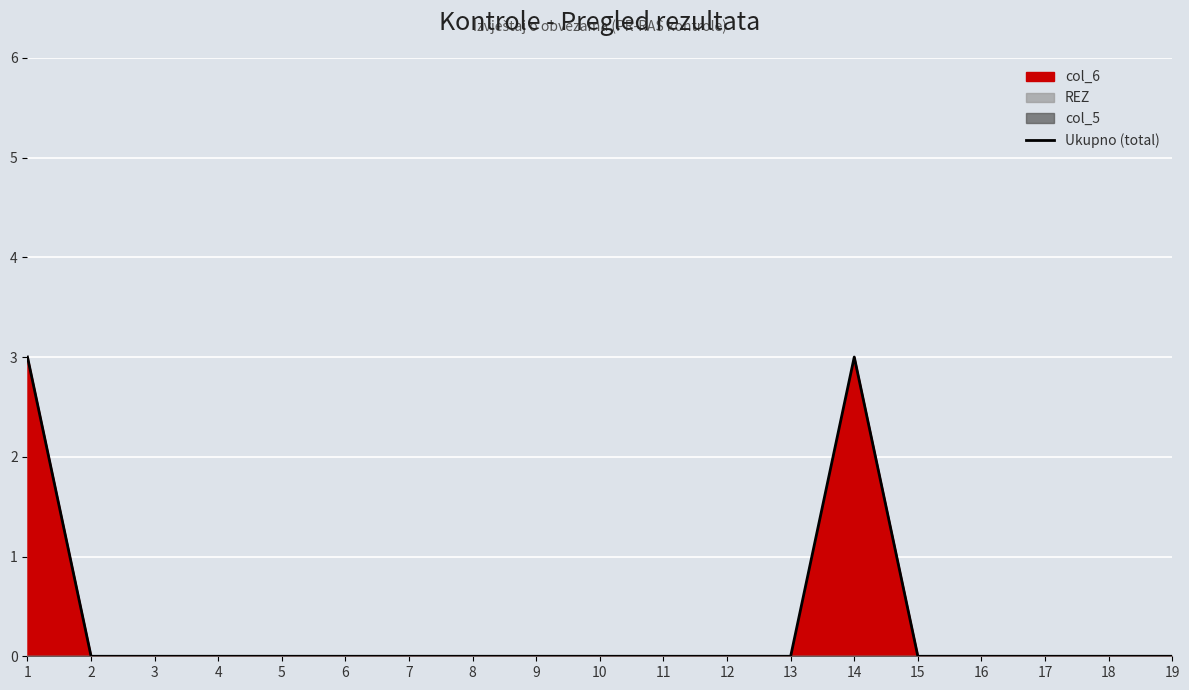

What is the greatest value displayed?

3